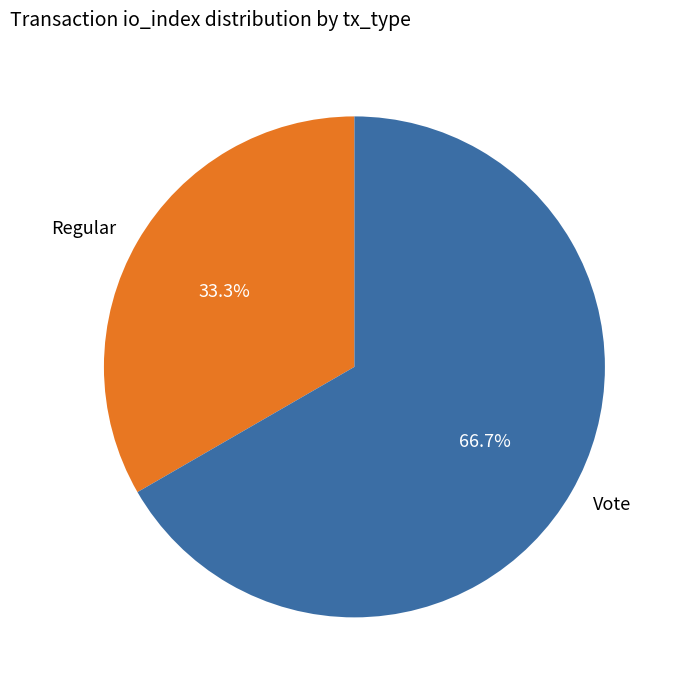

To the nearest percent, what is the difference between the Vote and Regular slice percentages?

33%